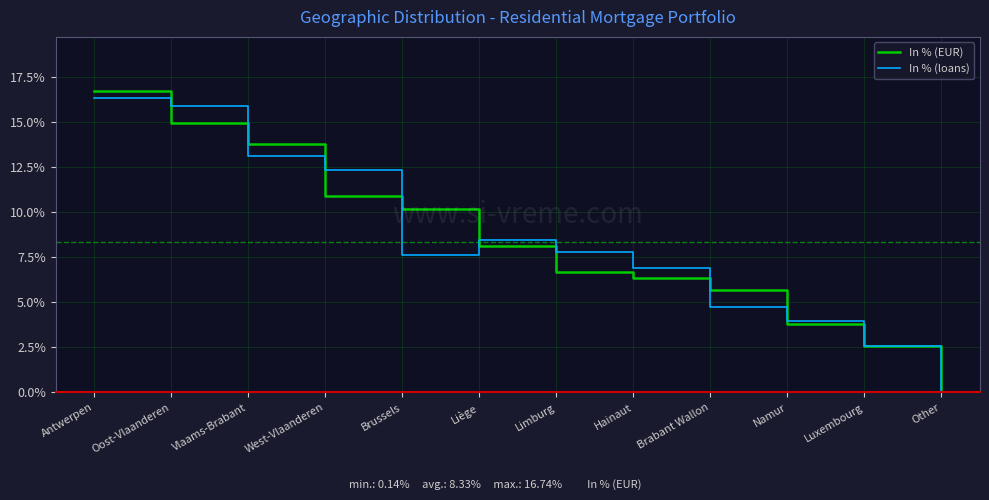

What is the difference between the second highest and second lowest values in the In % (EUR) series?

12.4